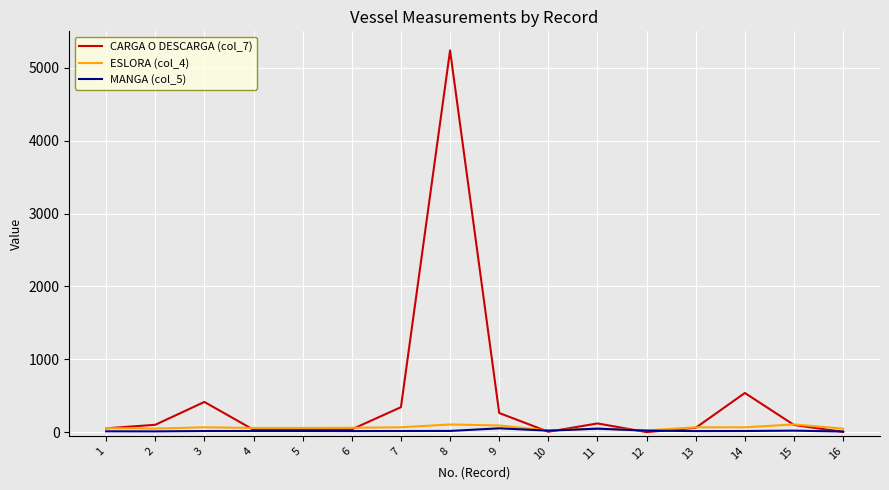

Does the chart have visible grid lines?

Yes